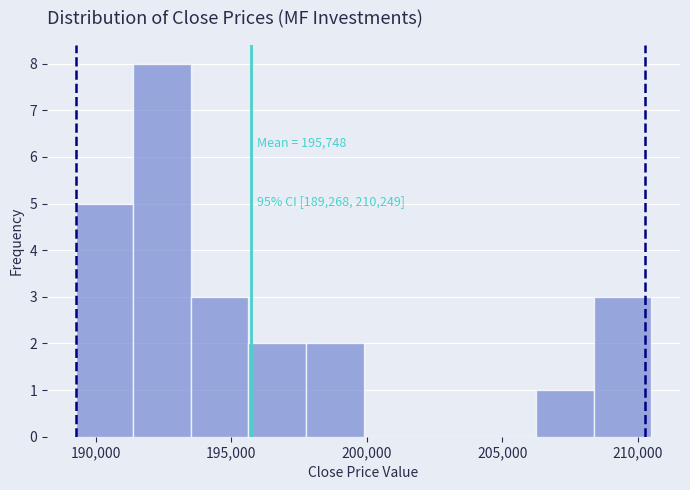

Over which range of the x-axis is the bar tallest?

191500 to 193500